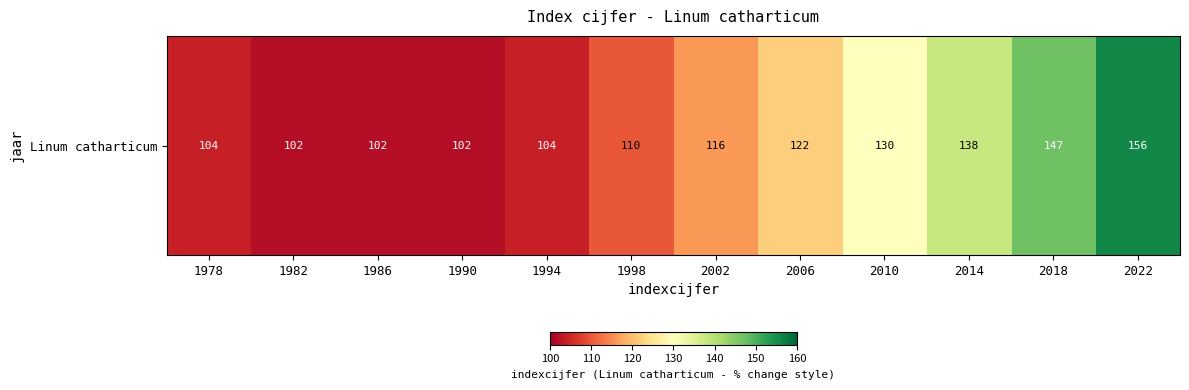

What is the average value?

119